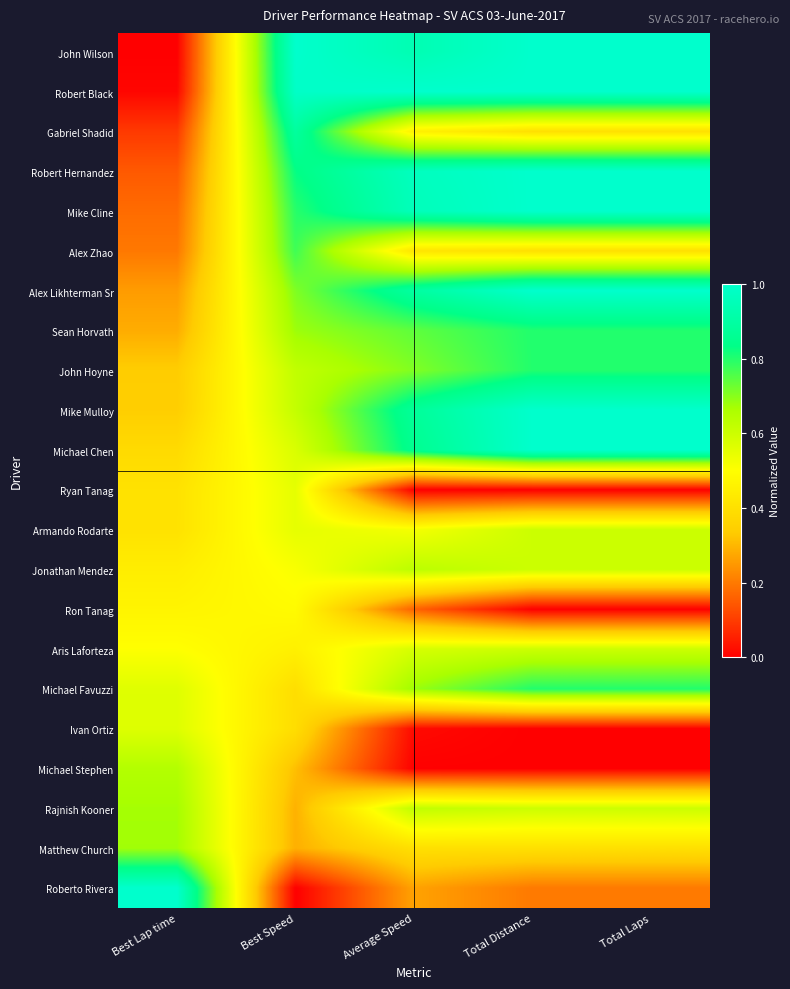

Reading left to right, list all the values displayed in this chart.

John Wilson: Best Lap time=0.0	Best Speed=1.0	Average Speed=0.9	Total Distance=1.0	Total Laps=1.0
Robert Black: Best Lap time=0.0	Best Speed=1.0	Average Speed=1.0	Total Distance=1.0	Total Laps=1.0
Gabriel Shadid: Best Lap time=0.1	Best Speed=0.9	Average Speed=0.5	Total Distance=0.4	Total Laps=0.4
Robert Hernandez: Best Lap time=0.1	Best Speed=0.8	Average Speed=1.0	Total Distance=1.0	Total Laps=1.0
Mike Cline: Best Lap time=0.2	Best Speed=0.8	Average Speed=1.0	Total Distance=1.0	Total Laps=1.0
Alex Zhao: Best Lap time=0.2	Best Speed=0.8	Average Speed=0.4	Total Distance=0.4	Total Laps=0.4
Alex Likhterman Sr: Best Lap time=0.3	Best Speed=0.7	Average Speed=0.9	Total Distance=1.0	Total Laps=1.0
Sean Horvath: Best Lap time=0.3	Best Speed=0.7	Average Speed=0.7	Total Distance=0.8	Total Laps=0.8
John Hoyne: Best Lap time=0.3	Best Speed=0.6	Average Speed=0.7	Total Distance=0.8	Total Laps=0.8
Mike Mulloy: Best Lap time=0.3	Best Speed=0.6	Average Speed=0.9	Total Distance=1.0	Total Laps=1.0
Michael Chen: Best Lap time=0.4	Best Speed=0.6	Average Speed=0.9	Total Distance=1.0	Total Laps=1.0
Ryan Tanag: Best Lap time=0.4	Best Speed=0.5	Average Speed=0.0	Total Distance=0.0	Total Laps=0.0
Armando Rodarte: Best Lap time=0.4	Best Speed=0.5	Average Speed=0.5	Total Distance=0.6	Total Laps=0.6
Jonathan Mendez: Best Lap time=0.4	Best Speed=0.5	Average Speed=0.6	Total Distance=0.6	Total Laps=0.6
Ron Tanag: Best Lap time=0.5	Best Speed=0.5	Average Speed=0.2	Total Distance=0.0	Total Laps=0.0
Aris Laforteza: Best Lap time=0.5	Best Speed=0.5	Average Speed=0.6	Total Distance=0.6	Total Laps=0.6
Michael Favuzzi: Best Lap time=0.6	Best Speed=0.4	Average Speed=0.7	Total Distance=0.8	Total Laps=0.8
Ivan Ortiz: Best Lap time=0.6	Best Speed=0.4	Average Speed=0.0	Total Distance=0.0	Total Laps=0.0
Michael Stephen: Best Lap time=0.6	Best Speed=0.3	Average Speed=0.0	Total Distance=0.0	Total Laps=0.0
Rajnish Kooner: Best Lap time=0.7	Best Speed=0.3	Average Speed=0.6	Total Distance=0.6	Total Laps=0.6
Matthew Church: Best Lap time=0.7	Best Speed=0.3	Average Speed=0.4	Total Distance=0.4	Total Laps=0.4
Roberto Rivera: Best Lap time=1.0	Best Speed=0.0	Average Speed=0.3	Total Distance=0.2	Total Laps=0.2